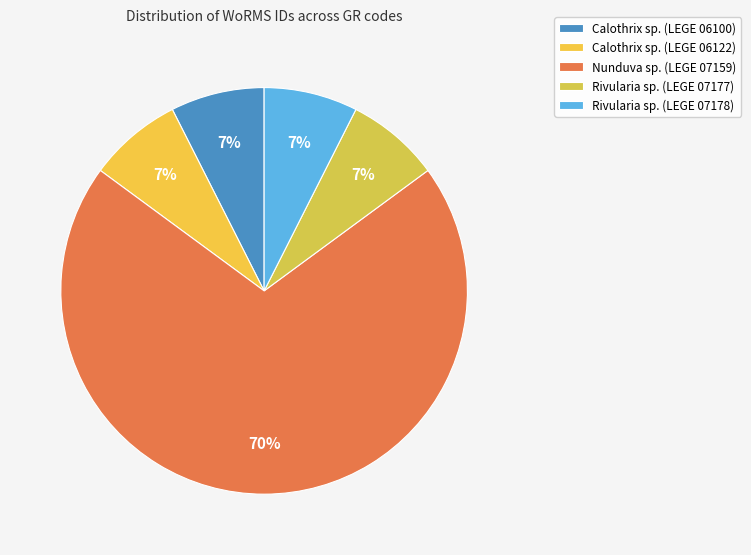

Is it true that Nunduva sp. (LEGE 07159) is 80% of the pie?

False